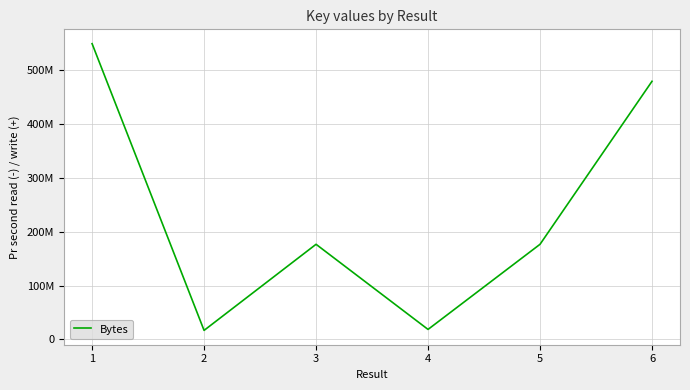

Where is the first local minimum?

2